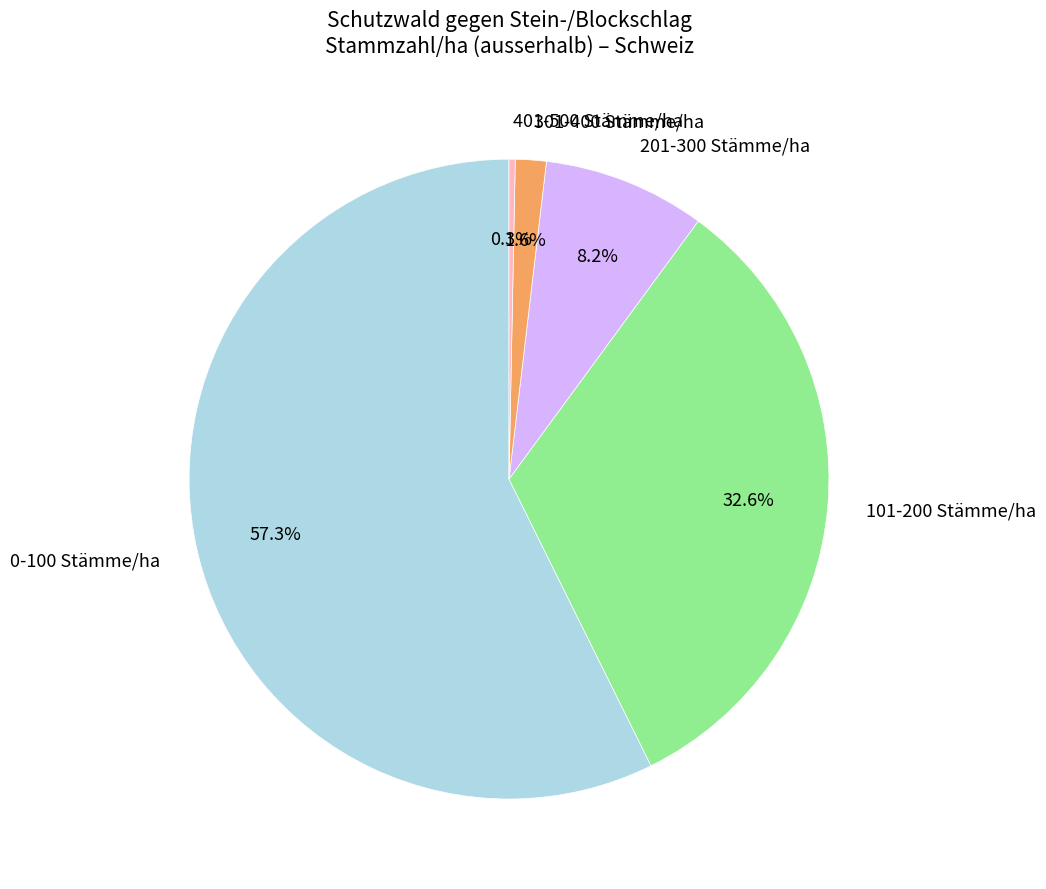

Is 0-100 Stämme/ha the majority of the pie?

Yes